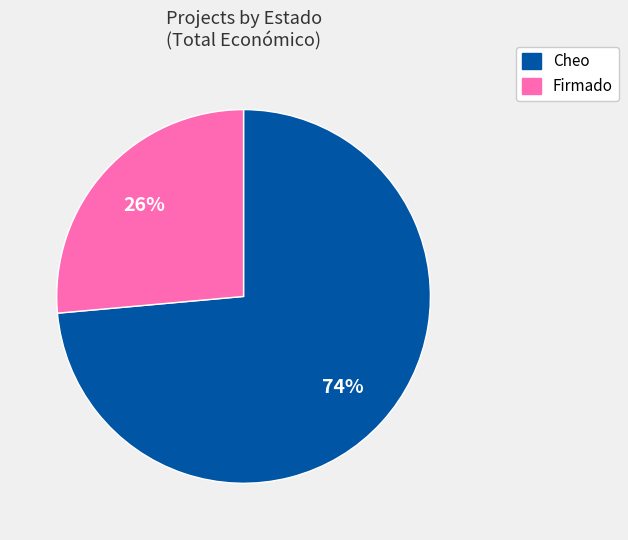

What is the ratio of the value at Firmado to the value at Cheo?

0.4